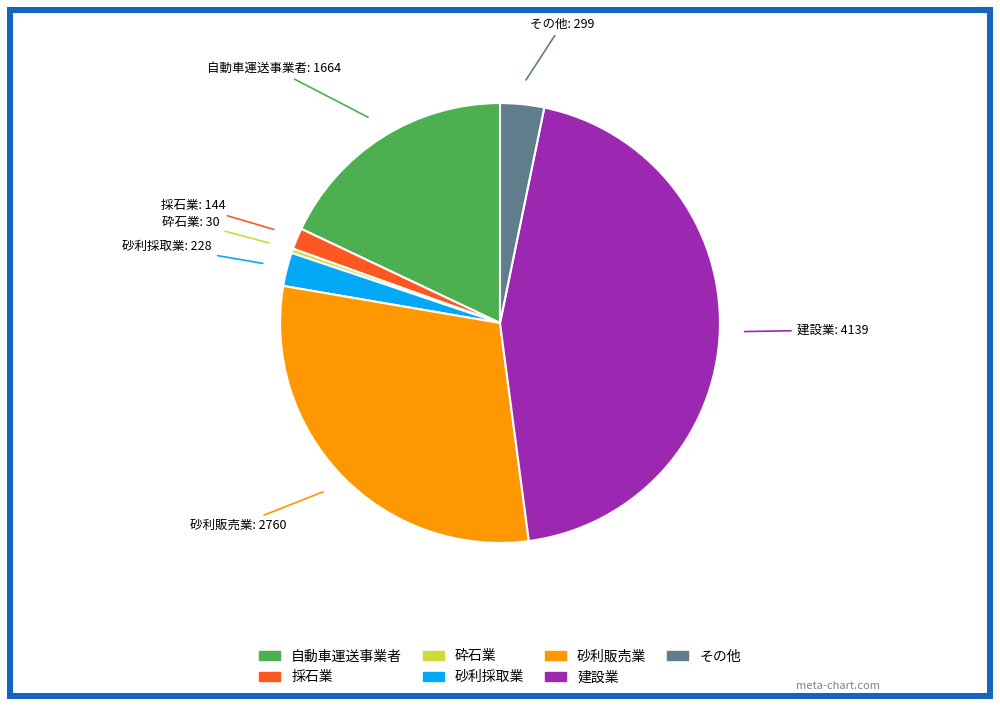

Between 採石業 and 自動車運送事業者, which is larger?

自動車運送事業者